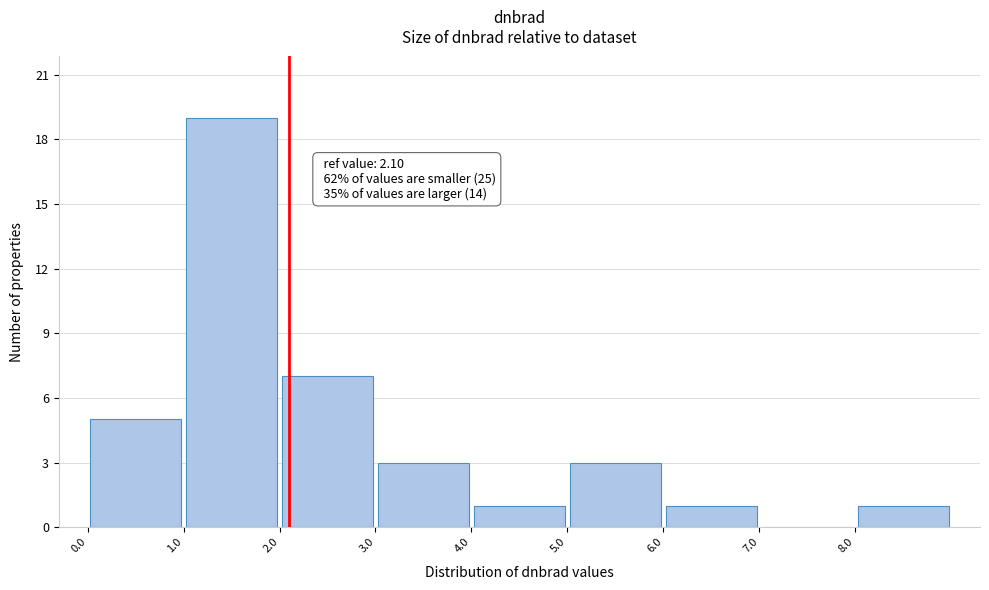

Over which range of the x-axis is the bar tallest?

1 to 2